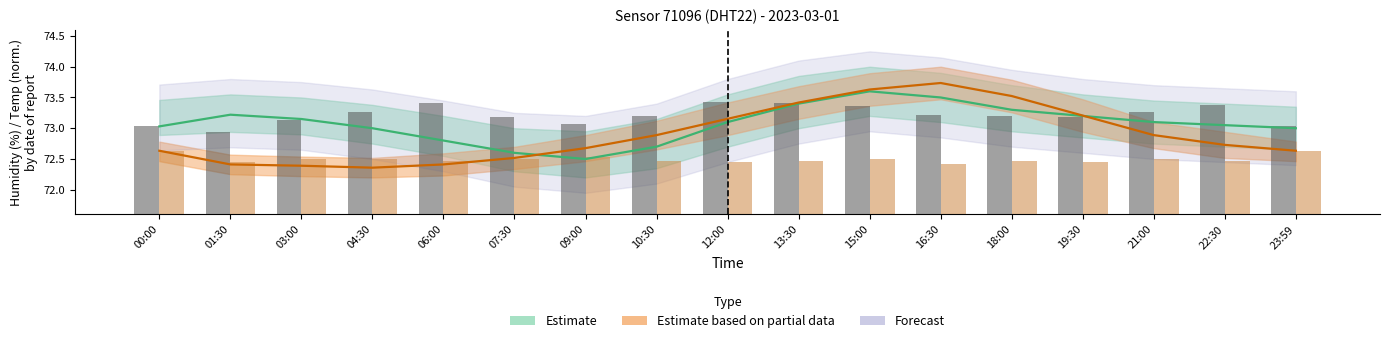

What is the label of the 17th bar from the left?

23:59